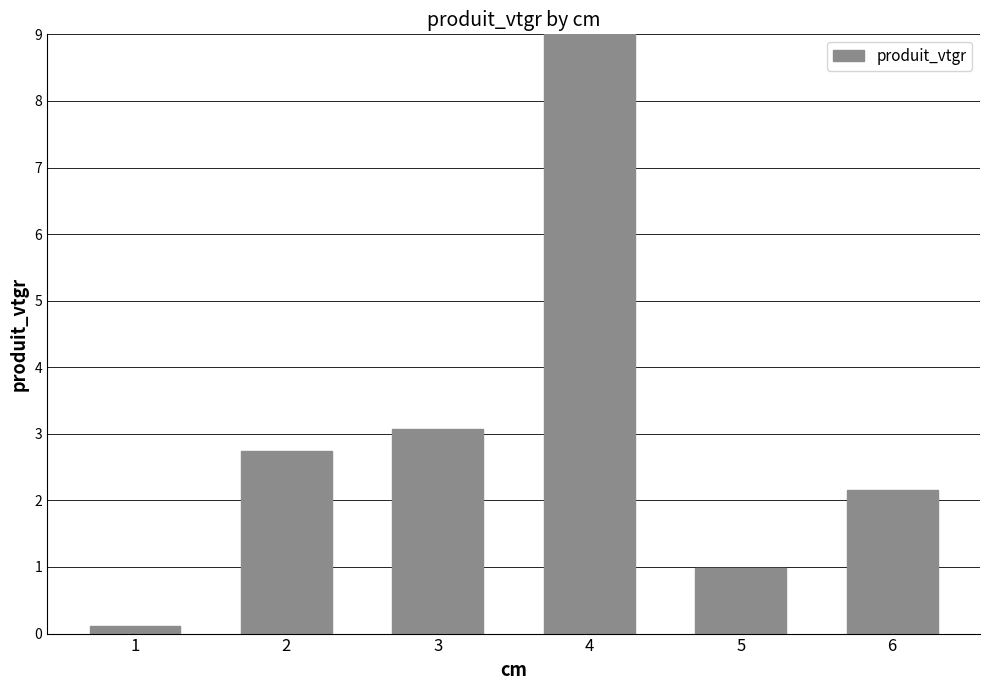

Reading left to right, transcribe all the data shown in this chart.

0.1	2.7	3.1	11.1	1.0	2.2